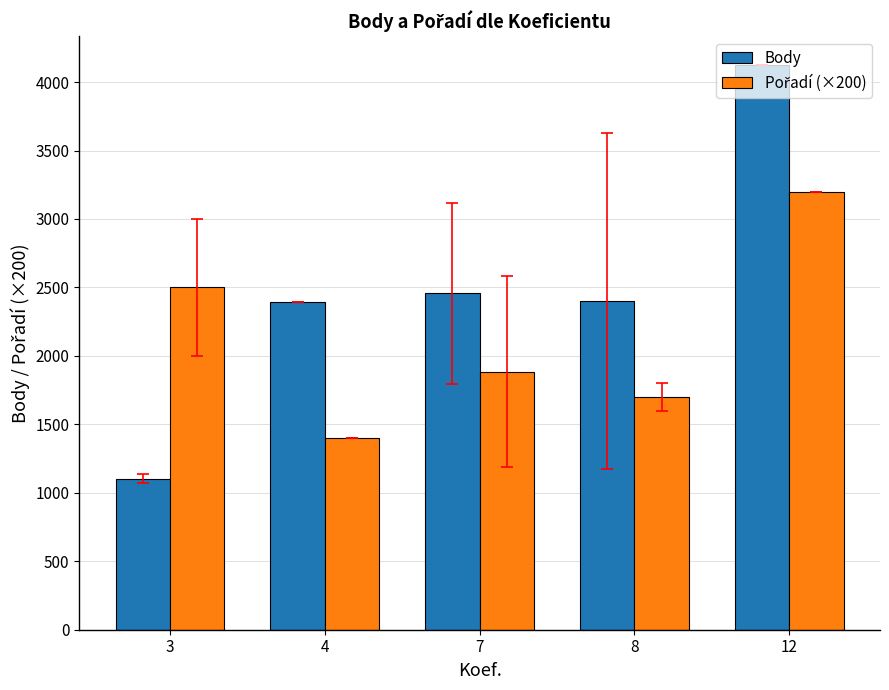

Between 3 and 12, which series saw the biggest shift?

Body